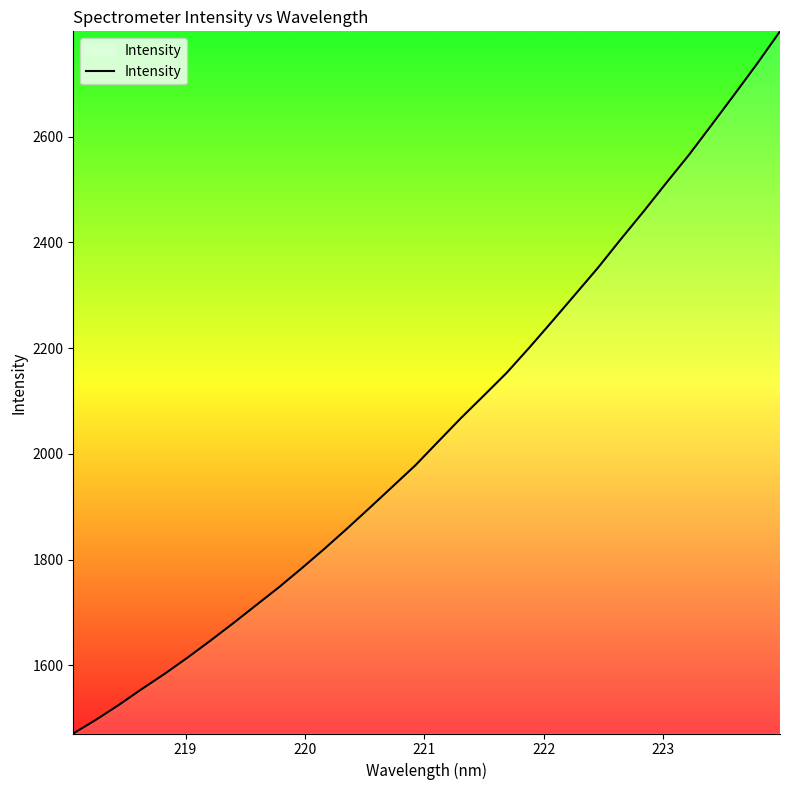

Reading left to right, list all the values displayed in this chart.

1471.3	1497.4	1525.4	1555.3	1584.0	1614.6	1646.5	1679.5	1713.5	1747.4	1783.3	1820.3	1858.8	1898.3	1938.4	1978.6	2023.4	2067.9	2110.3	2153.2	2201.1	2250.7	2301.1	2351.5	2405.3	2457.8	2512.0	2565.2	2622.2	2679.7	2738.0	2798.9